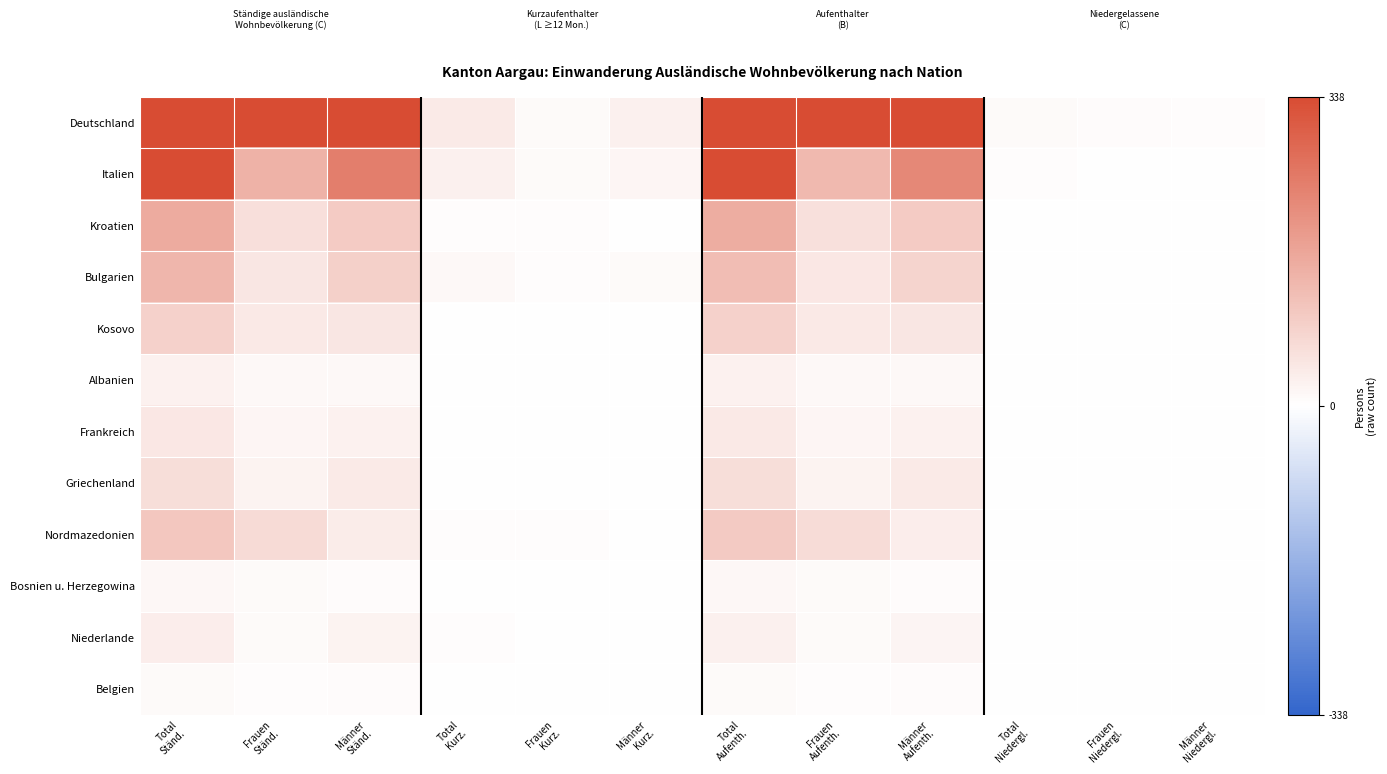

How many data points does each series have?

12